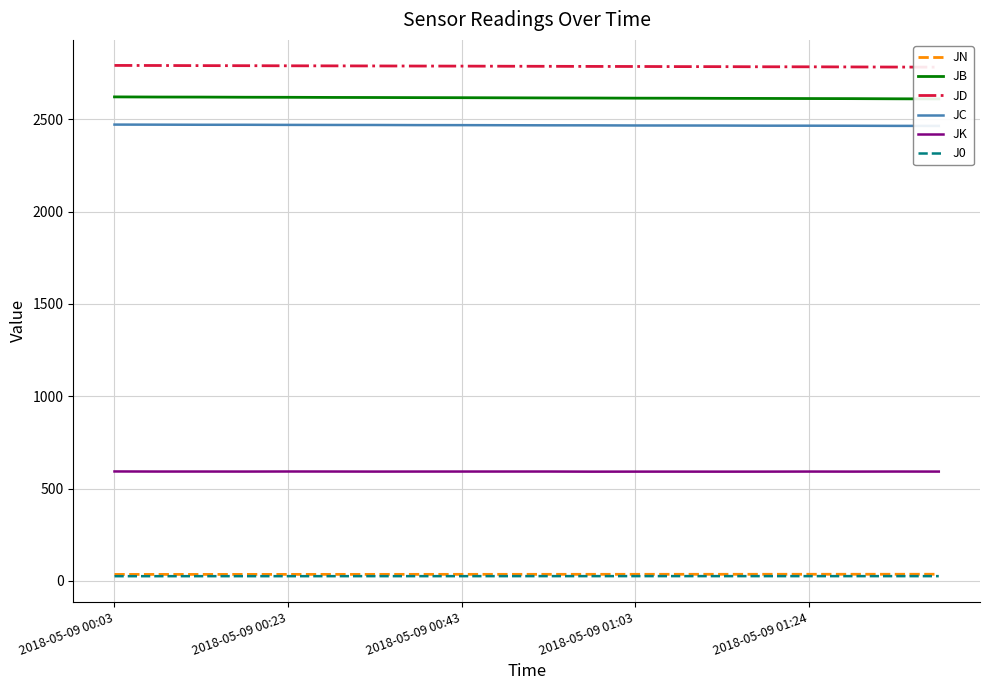

True or false: JK and J0 cross at least once.

False